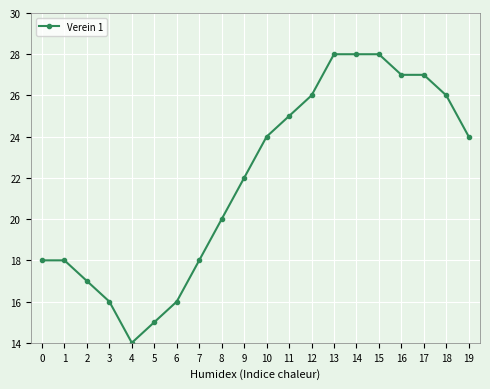

What is the value of the 4th point from the left?

16